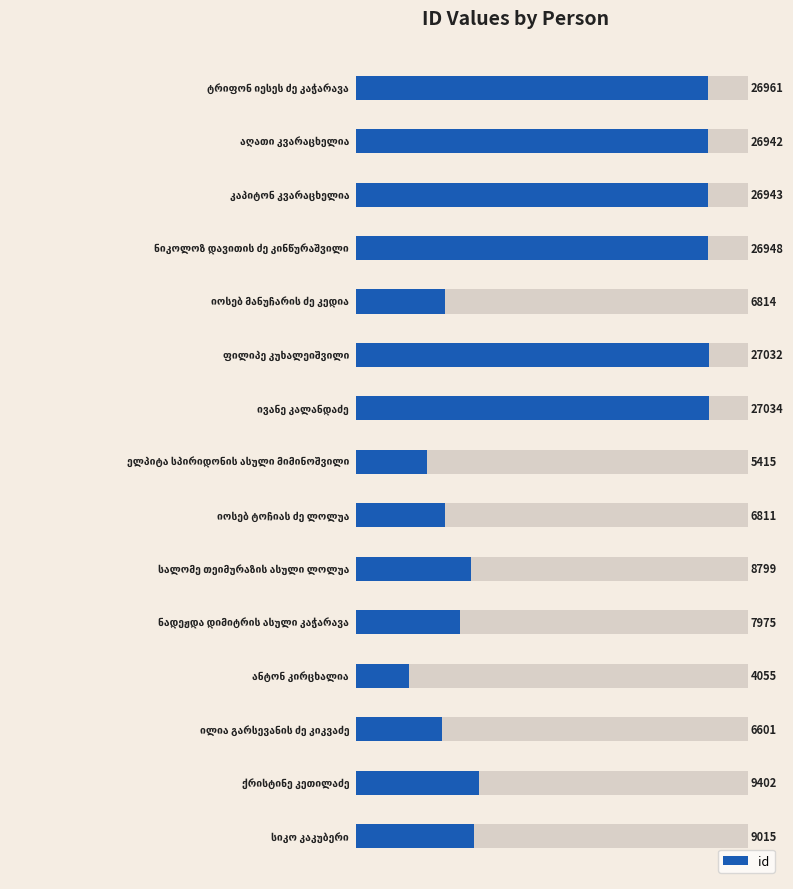

What is the difference between the second highest and second lowest values?

21617